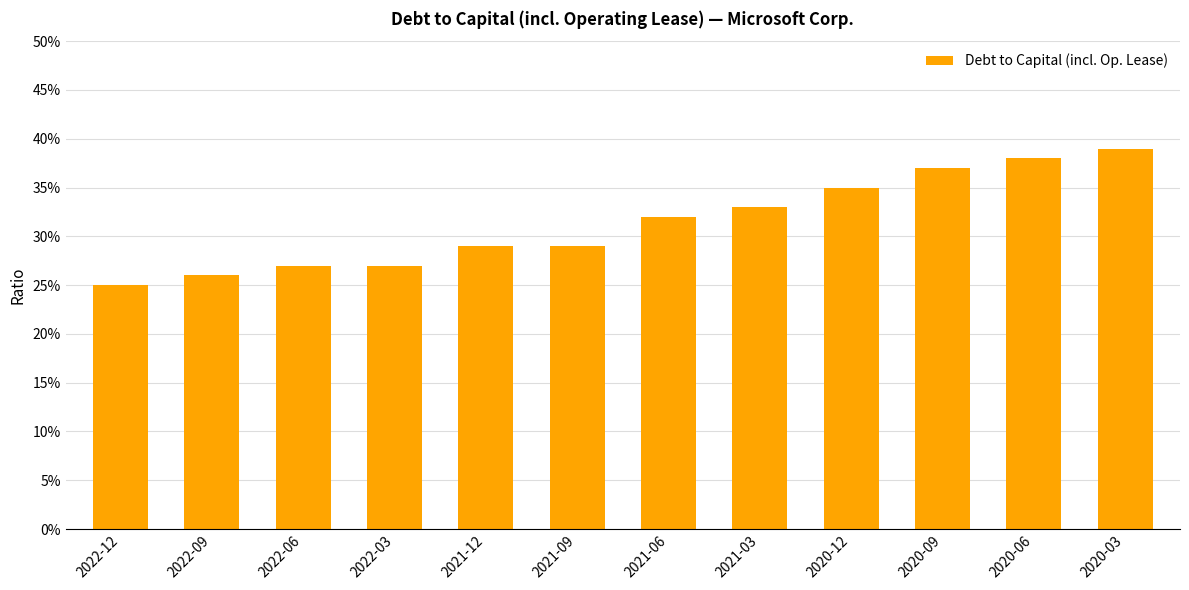

List the labels in order of value, smallest first.

2022-12, 2022-09, 2022-06, 2022-03, 2021-12, 2021-09, 2021-06, 2021-03, 2020-12, 2020-09, 2020-06, 2020-03